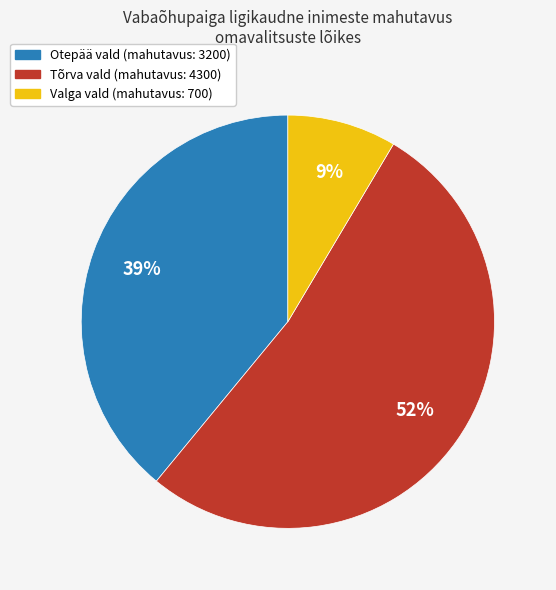

Is there a majority slice in this chart?

Yes